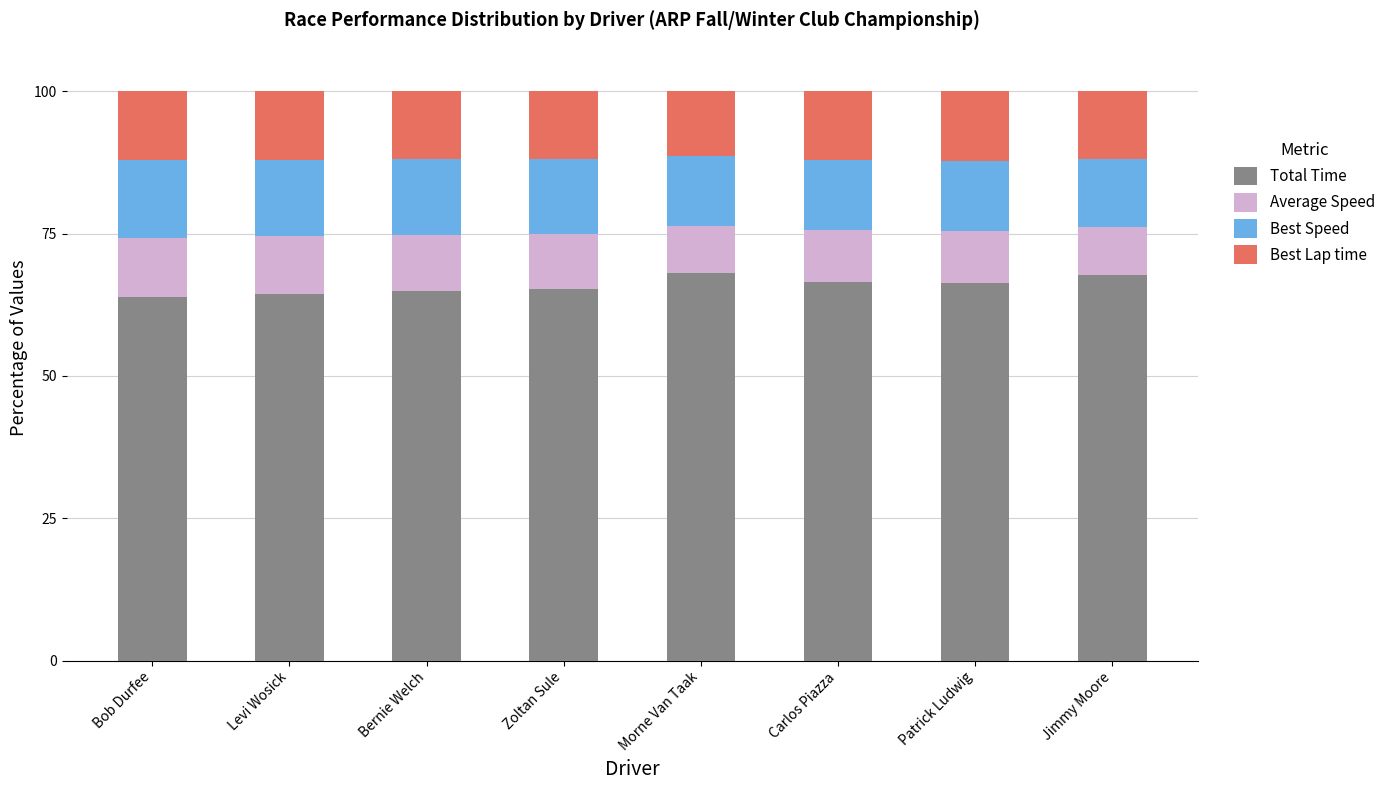

What is the highest value of the Total Time series?

68.0